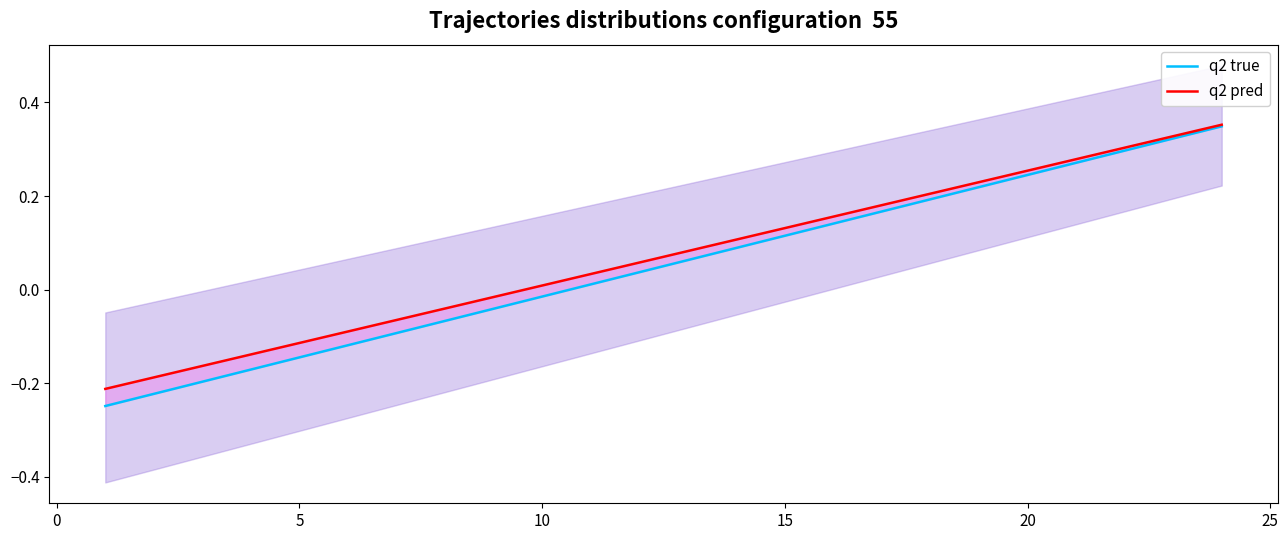

Which series has the widest spread of values?

q2 true